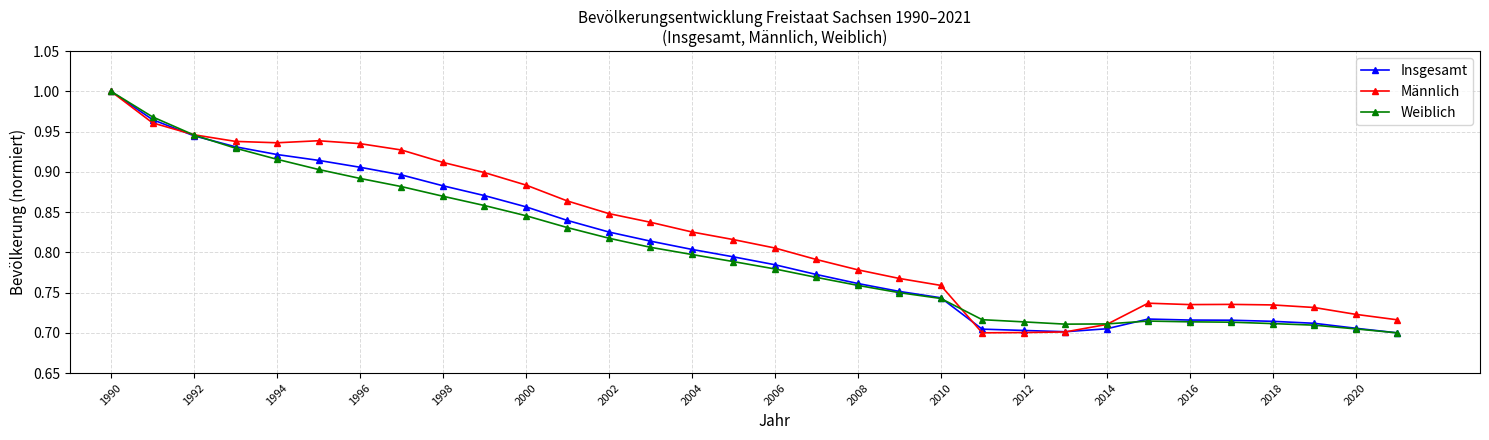

Does the chart have visible grid lines?

Yes